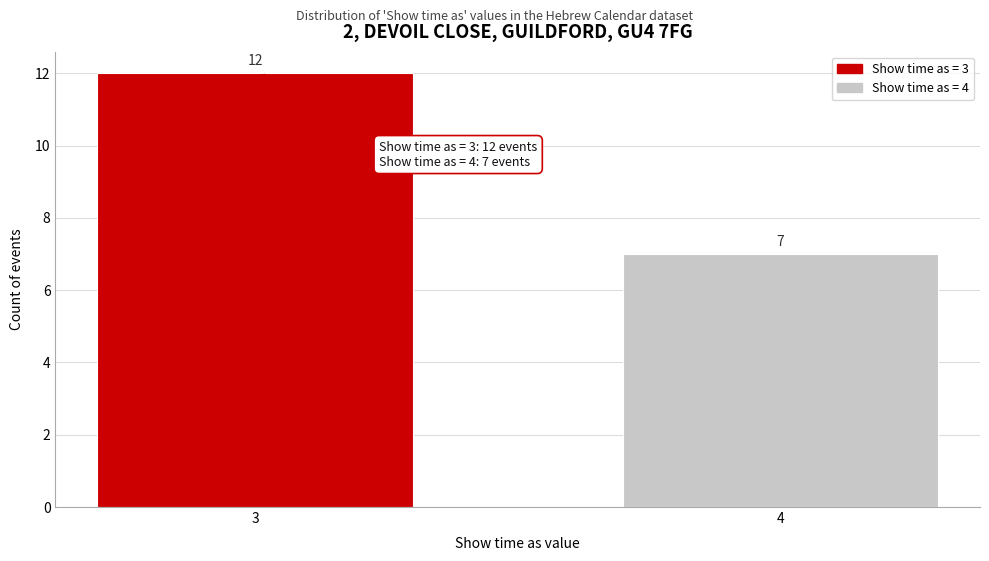

Reading left to right, extract all data points from this chart.

3=12	4=7